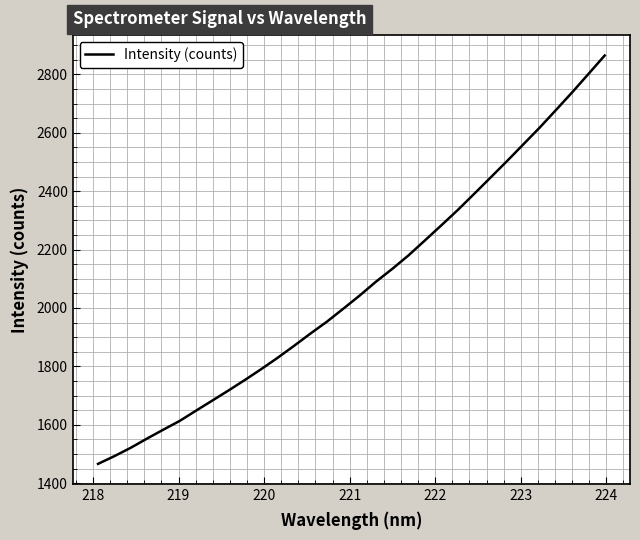

What is the difference between the maximum and minimum values?

1398.5